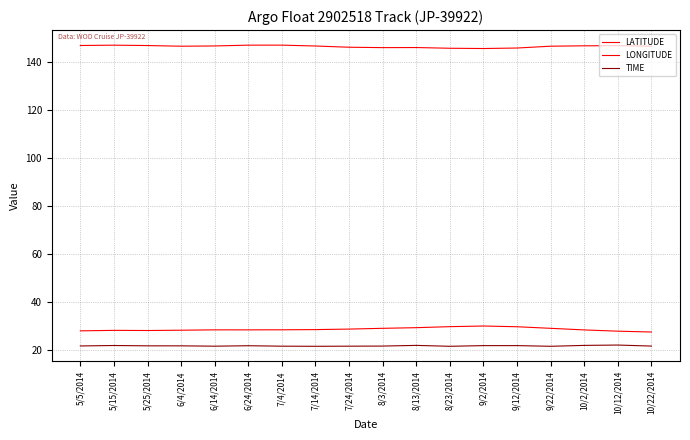

Is this an area chart (filled region under the line)?

No